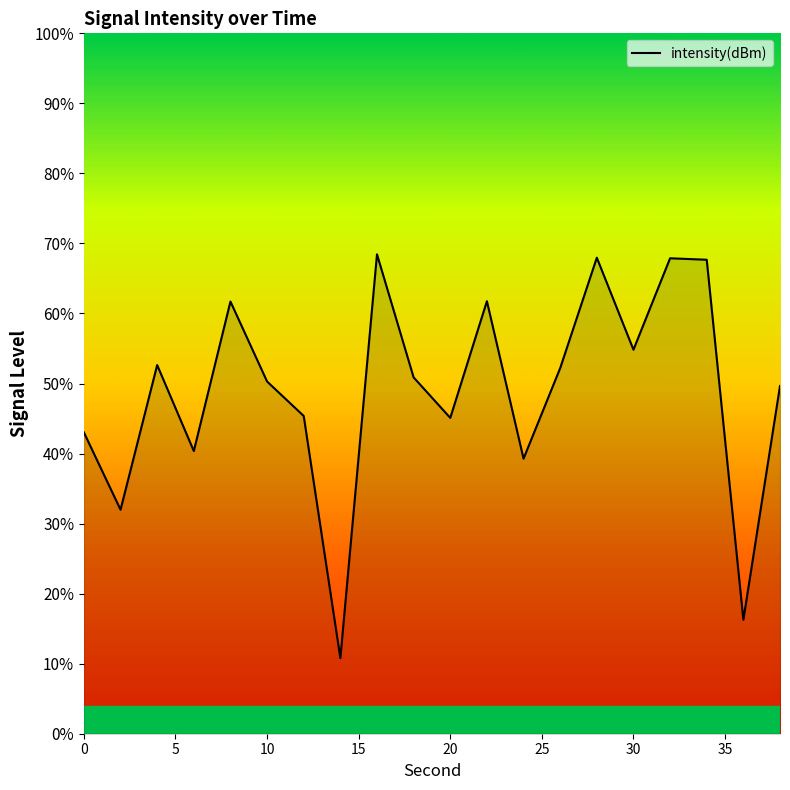

What is the difference between the maximum and minimum values?

57.6